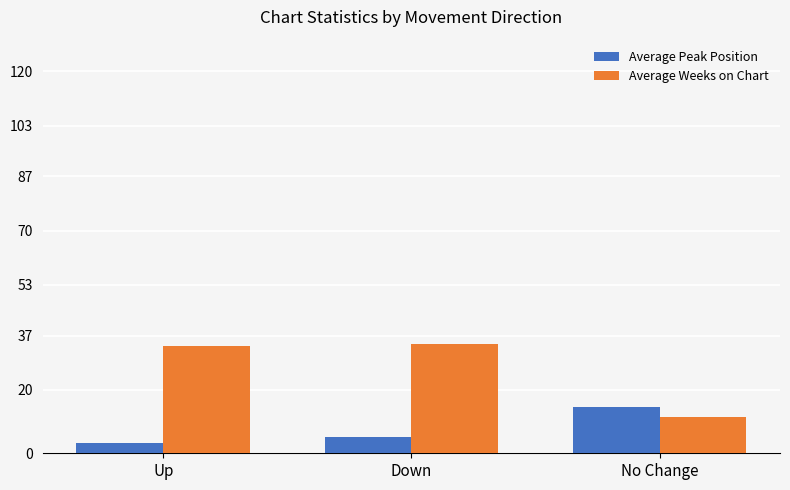

What is the greatest value displayed?

34.3